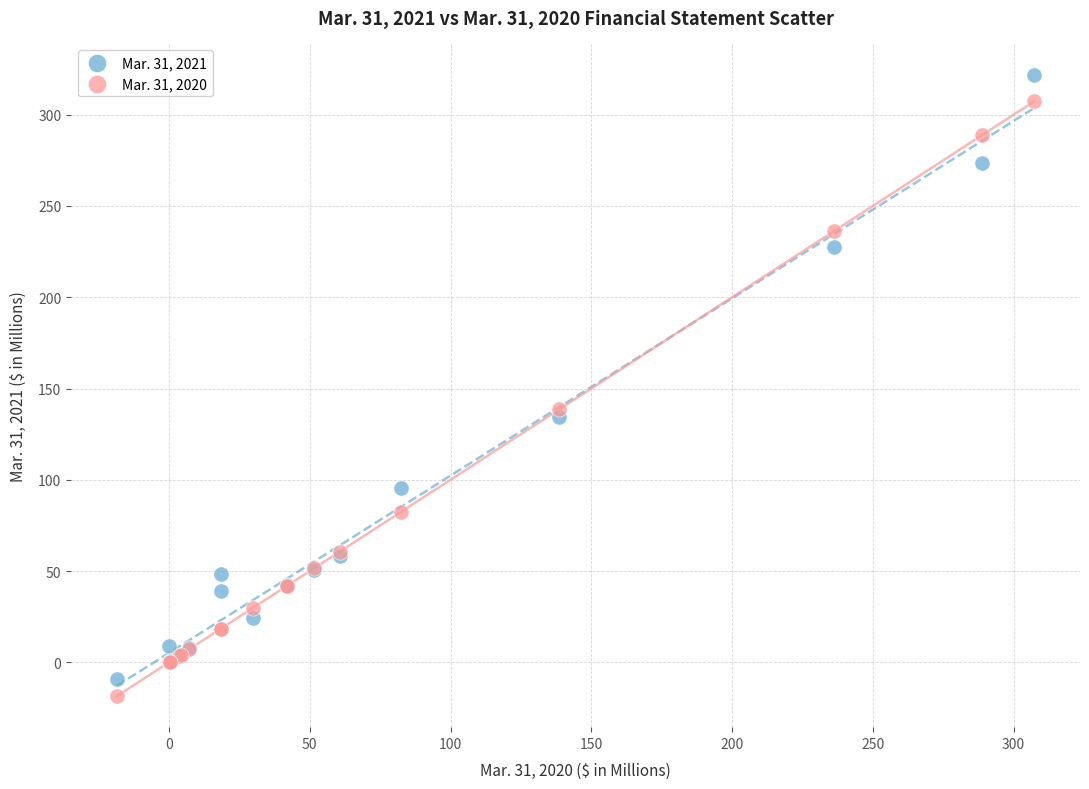

What is the X range (max minus min) for the scatter plot?

325.8